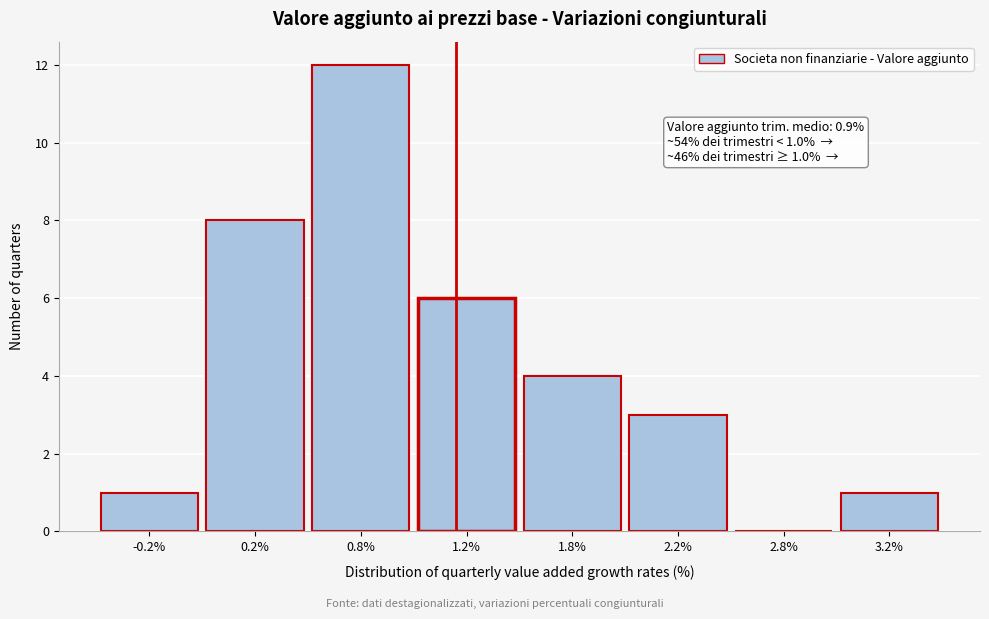

Reading right to left, what are all the values shown in this chart?

3.2%=1	2.8%=0	2.2%=3	1.8%=4	1.2%=6	0.8%=12	0.2%=8	-0.2%=1